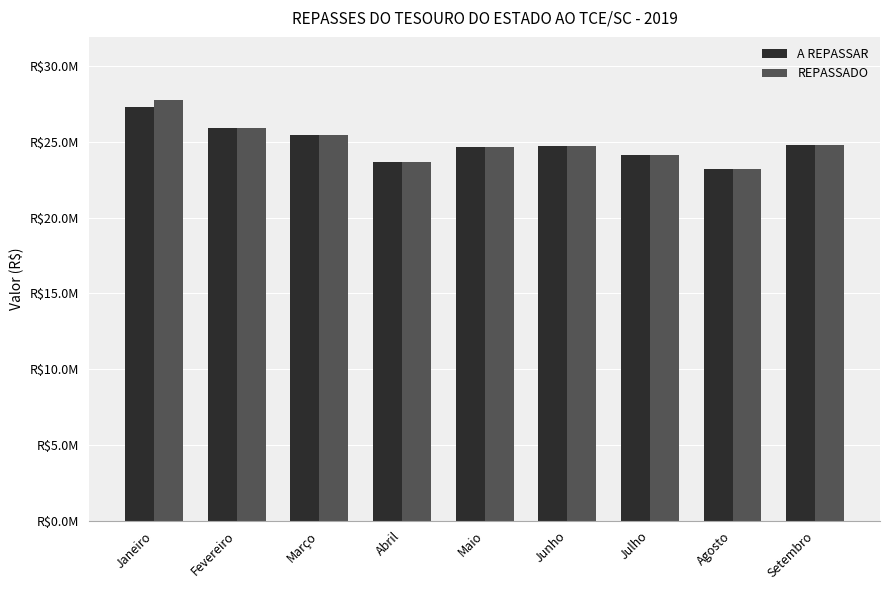

Is the value of REPASSADO at Maio greater than the value of A REPASSAR at Fevereiro?

No